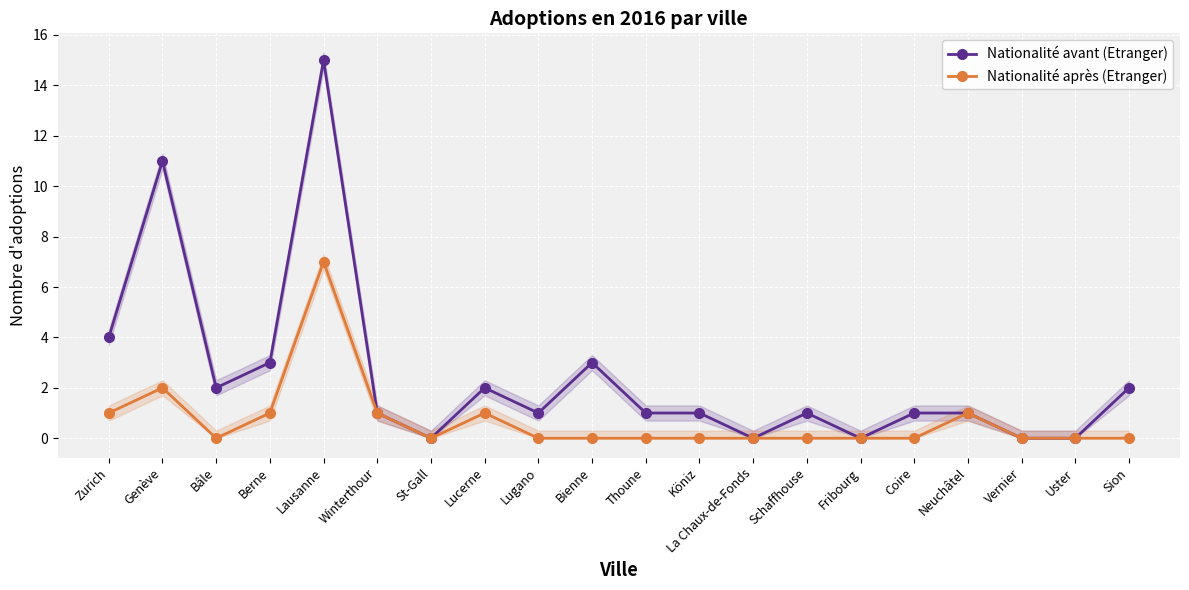

Is it true that Nationalité avant (Etranger) equals 0 at Uster?

True